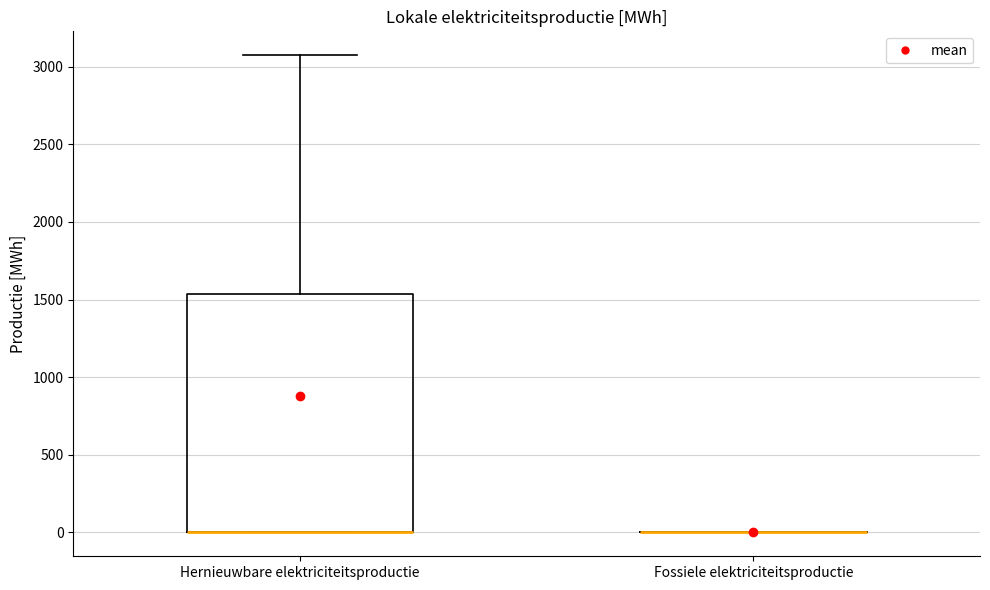

Which box is the tallest, from its lower edge to its upper edge?

Hernieuwbare elektriciteitsproductie